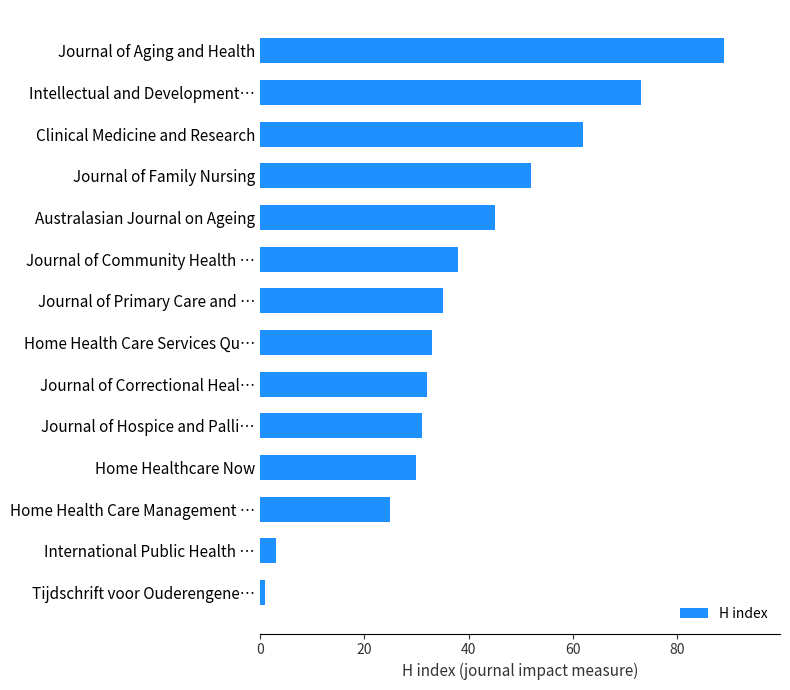

Between Journal of Community Health … and Journal of Hospice and Palli…, which is larger?

Journal of Community Health …